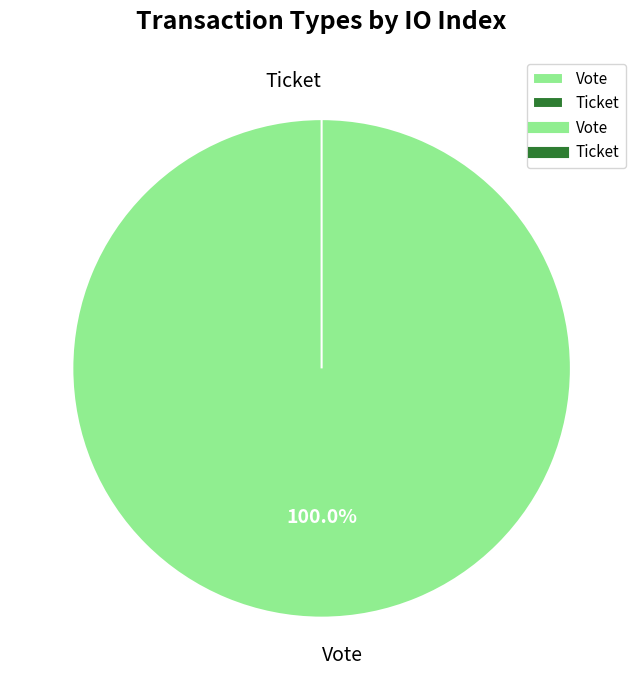

Count the number of slices in the pie.

2